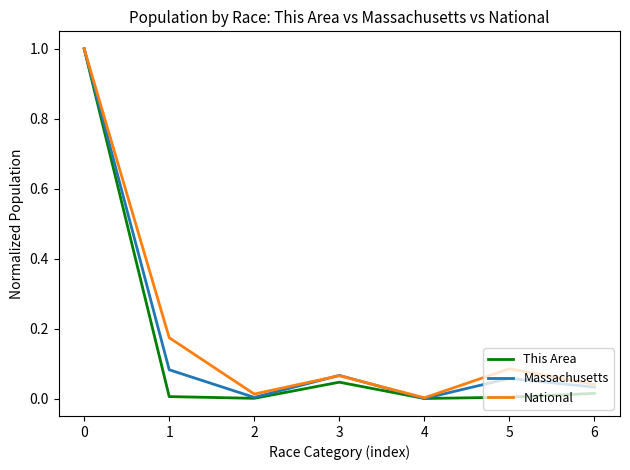

How many lines are shown in the chart?

3